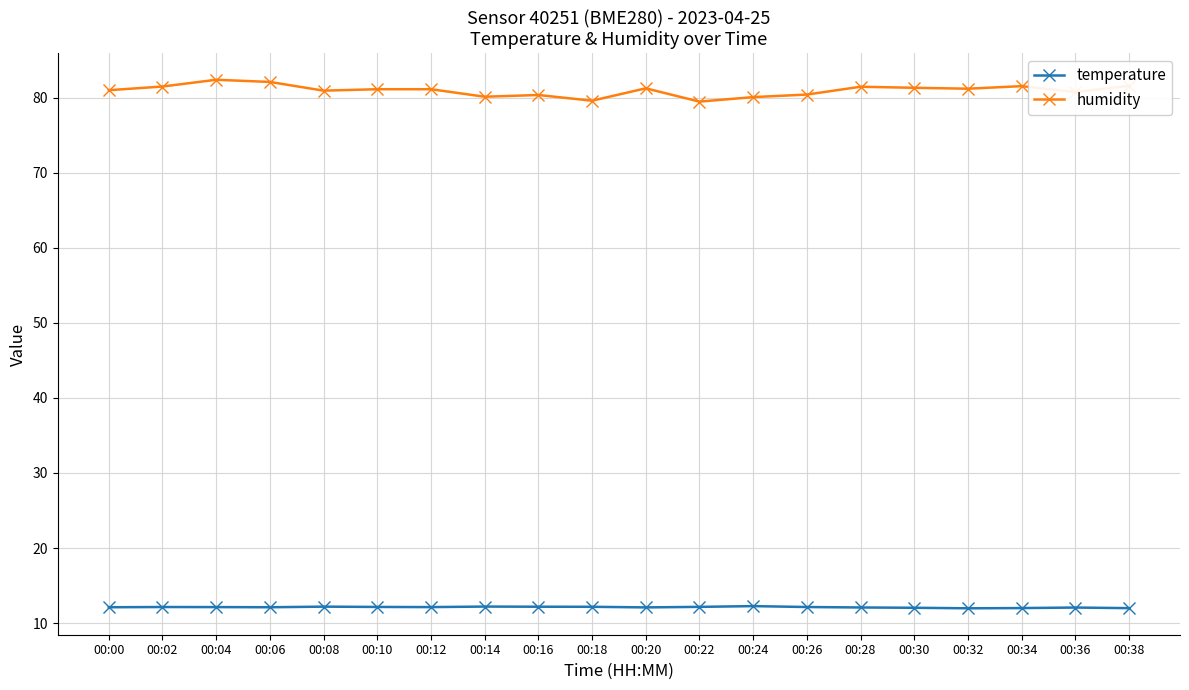

What is the maximum value for temperature?

12.3